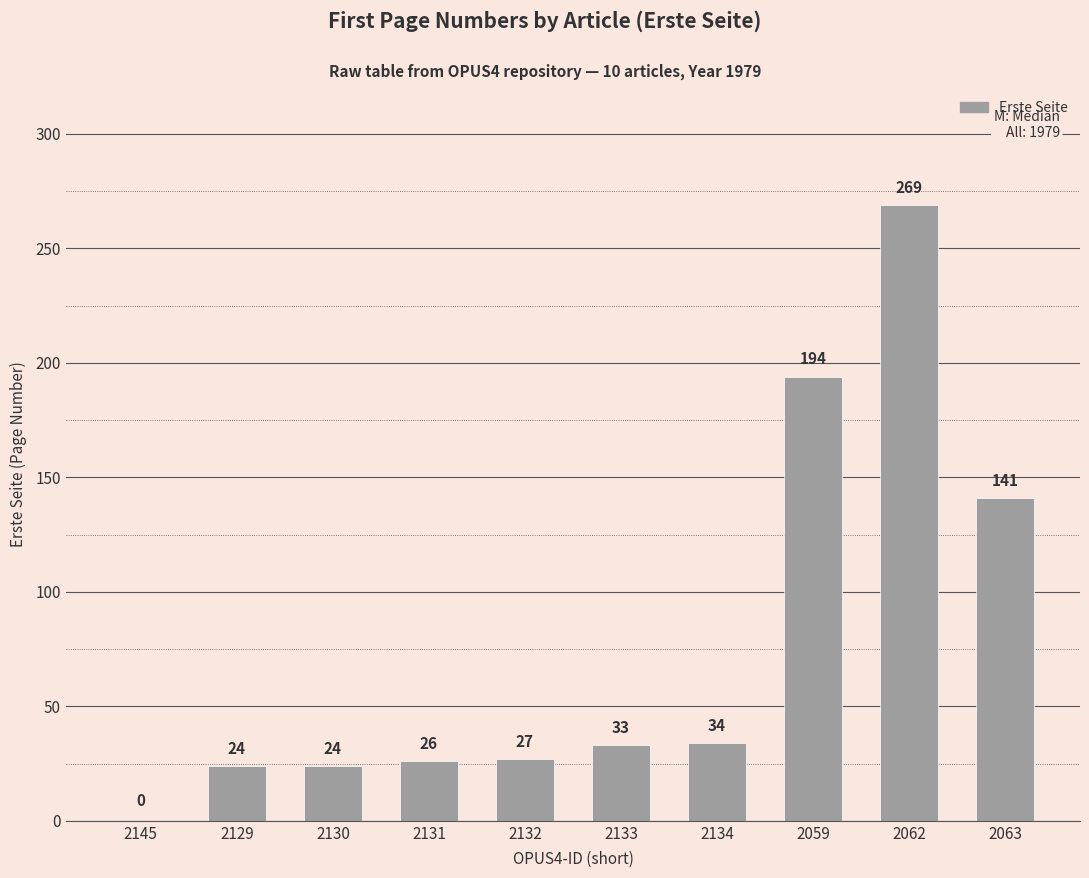

Count the number of data series in this chart.

1